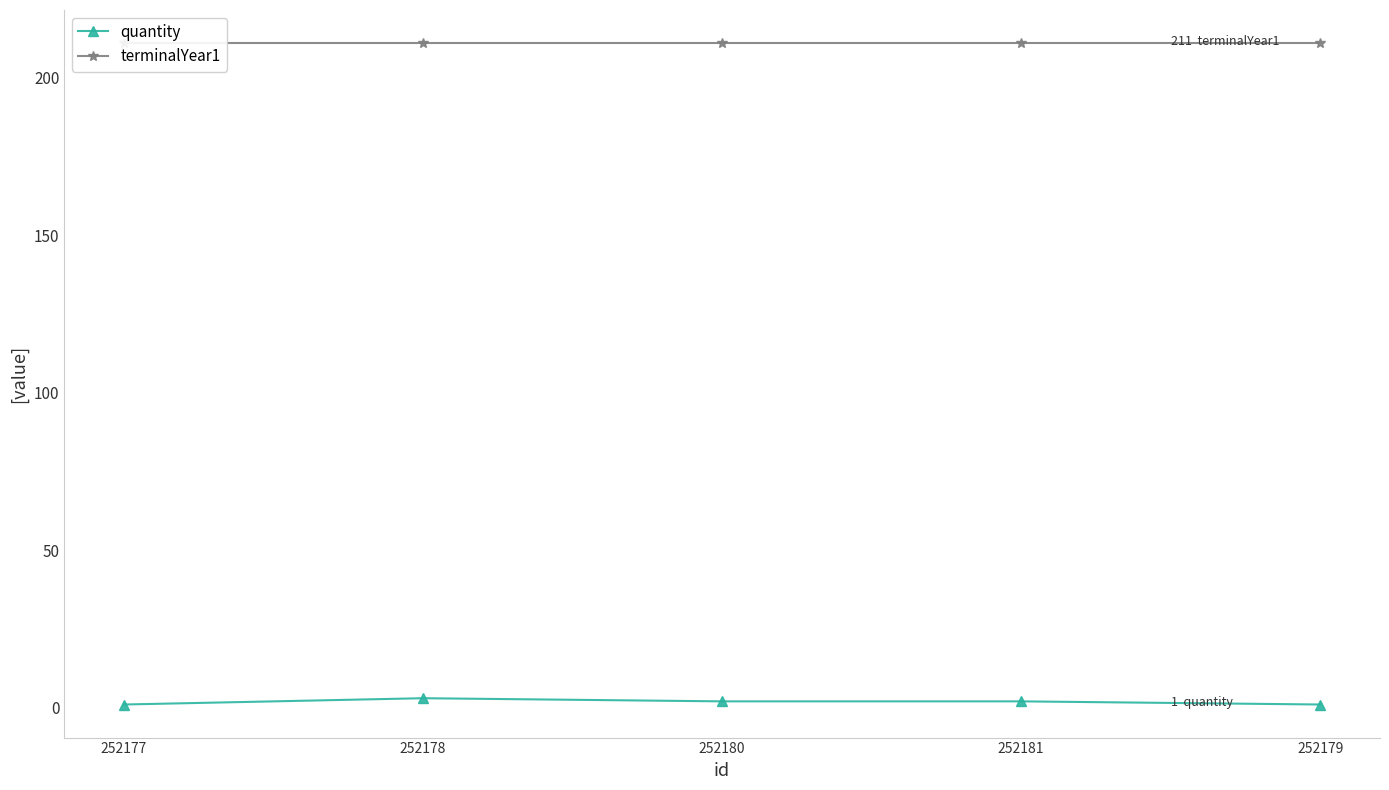

Which category has the lowest value in the terminalYear1 series?

252177